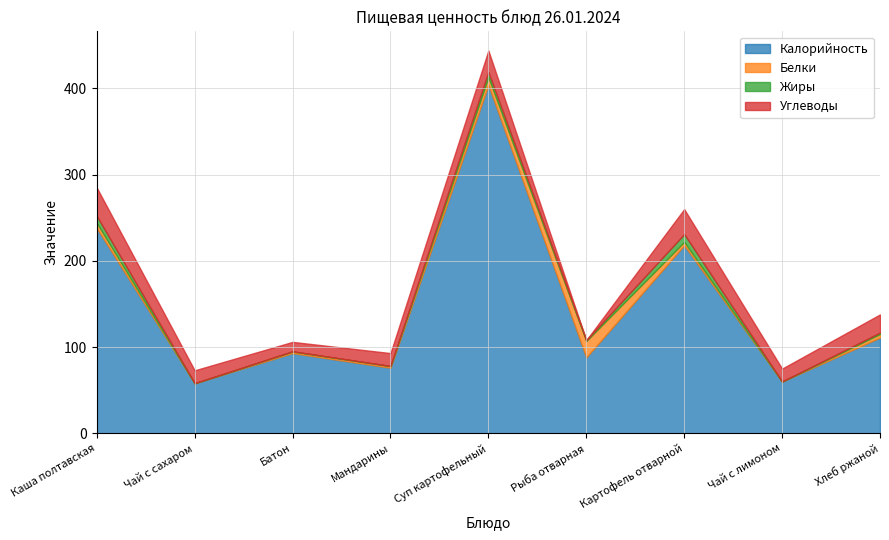

Reading left to right, what are all the values shown in this chart?

Калорийность: Каша полтавская=238.0	Чай с сахаром=58.0	Батон=93.0	Мандарины=76.0	Суп картофельный=404.0	Рыба отварная=88.0	Картофель отварной=218.0	Чай с лимоном=60.0	Хлеб ржаной=111.0
Белки: Каша полтавская=6.0	Чай с сахаром=0.0	Батон=2.0	Мандарины=2.0	Суп картофельный=9.0	Рыба отварная=19.0	Картофель отварной=4.0	Чай с лимоном=0.0	Хлеб ржаной=4.0
Жиры: Каша полтавская=8.0	Чай с сахаром=0.0	Батон=0.0	Мандарины=0.0	Суп картофельный=6.0	Рыба отварная=1.0	Картофель отварной=9.0	Чай с лимоном=0.0	Хлеб ржаной=1.7
Углеводы: Каша полтавская=33.0	Чай с сахаром=15.0	Батон=11.0	Мандарины=15.0	Суп картофельный=25.0	Рыба отварная=0.0	Картофель отварной=29.0	Чай с лимоном=15.0	Хлеб ржаной=21.1